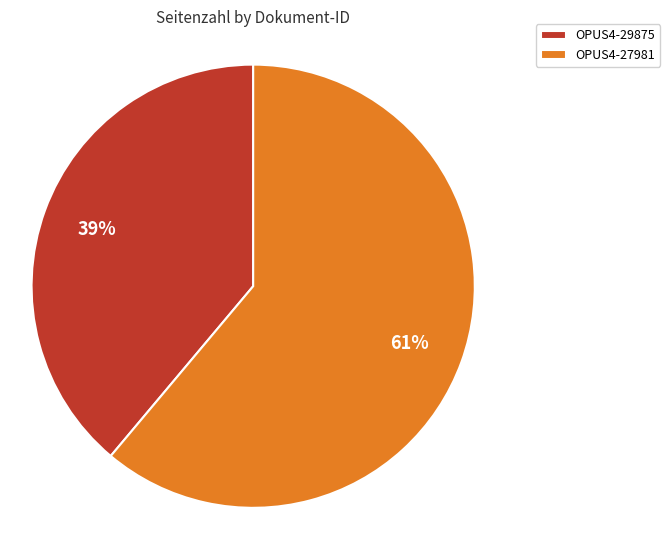

To the nearest percent, what portion does OPUS4-29875 represent?

39%